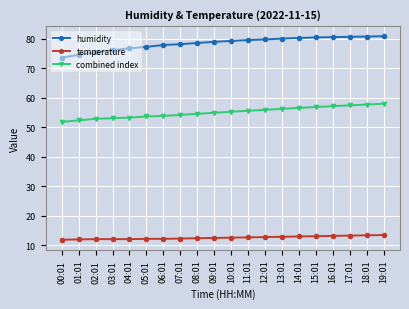

How many series are shown in this chart?

3